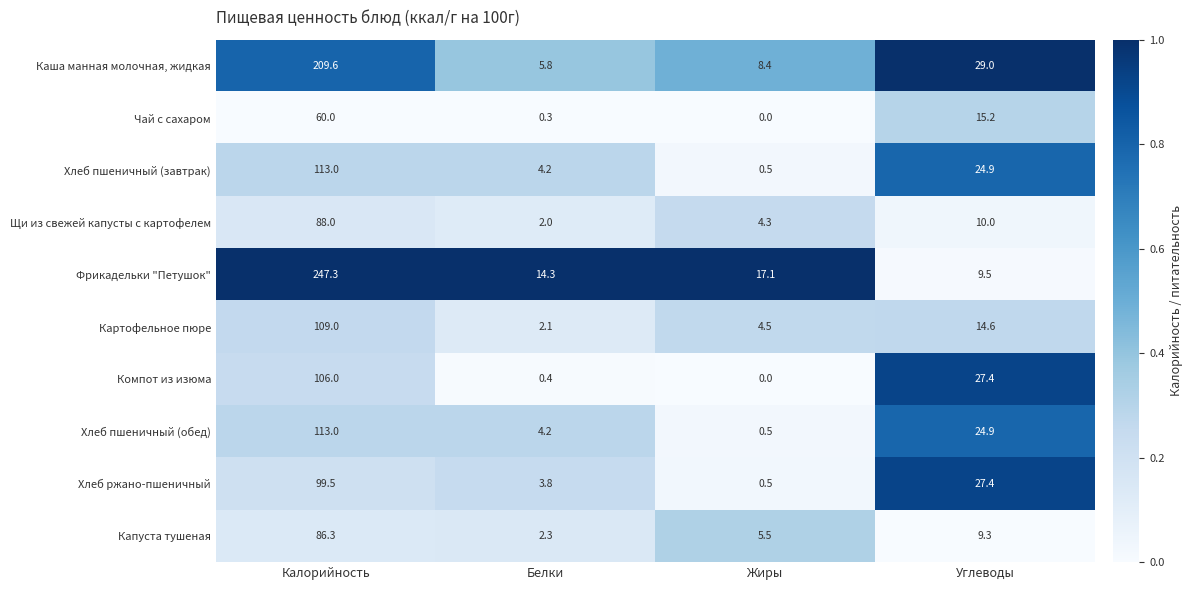

Which category has the lowest value across all series?

Жиры